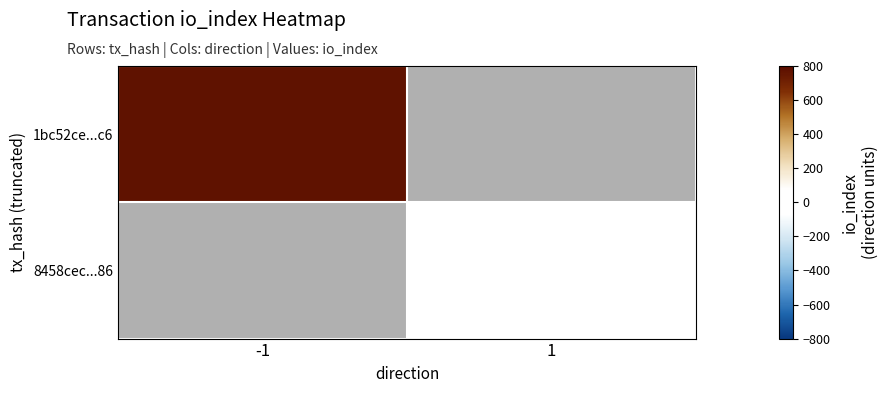

Rank the series by their maximum value, from lowest to highest.

1bc52ce...c6, 8458cec...86